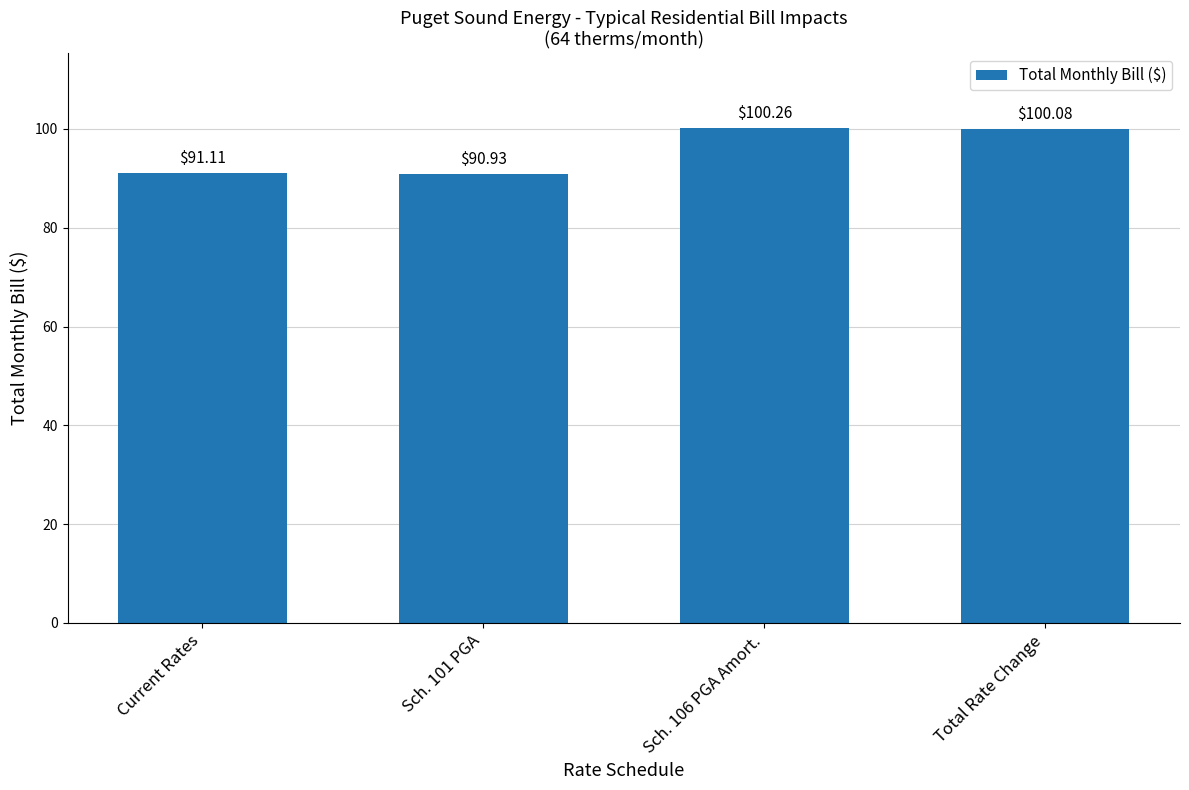

How many data points are less than 100?

2